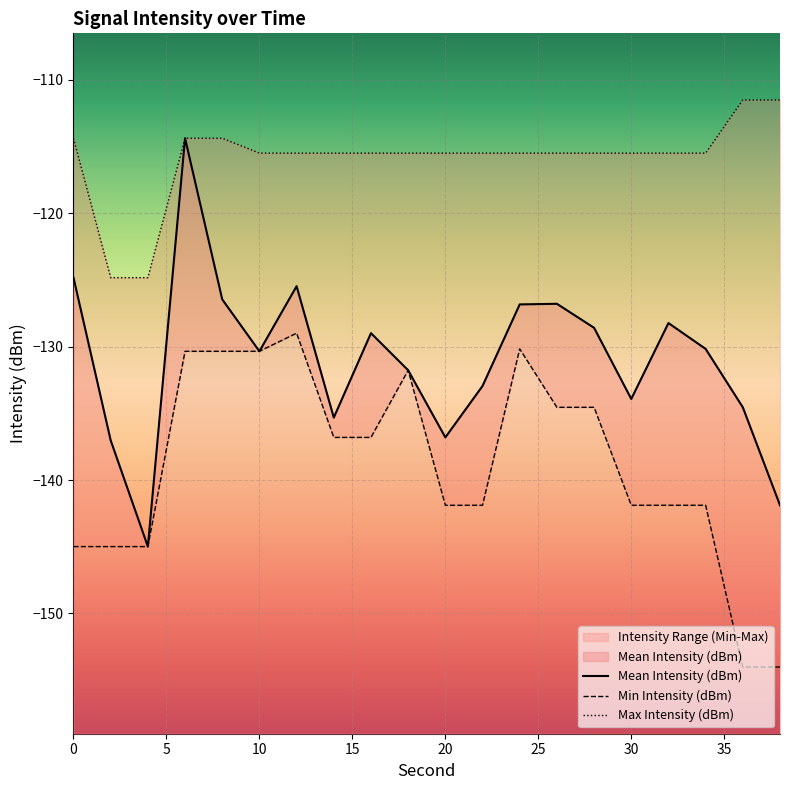

What is the approximate value of Mean Intensity (dBm) at 14?

-135.3